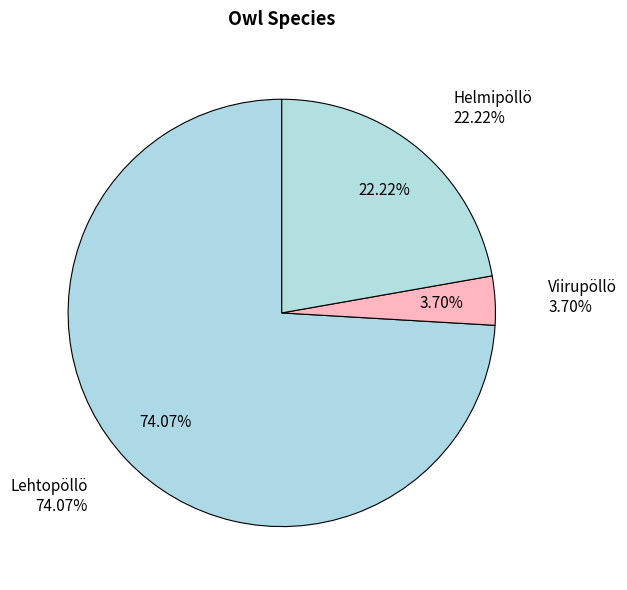

Which slice is the largest?

Lehtopöllö